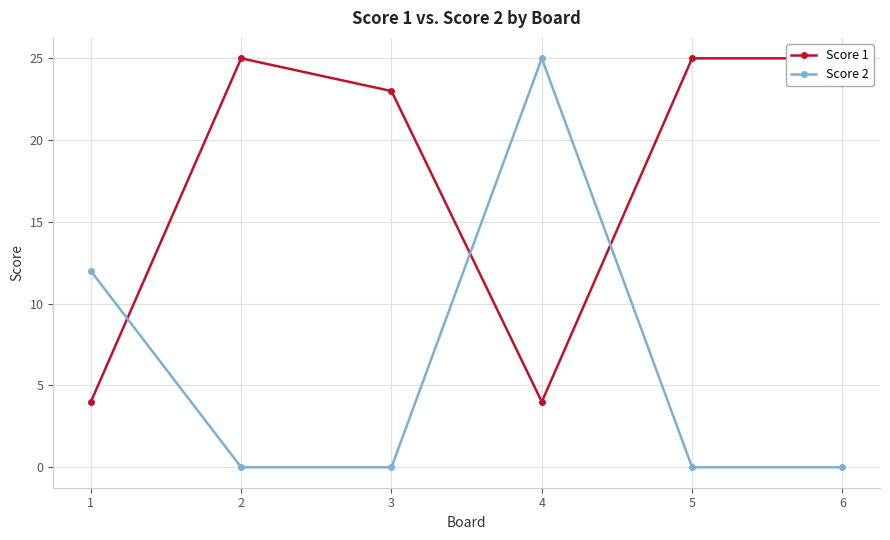

Rank the categories by Score 1 value from lowest to highest.

1, 4, 3, 2, 5, 6